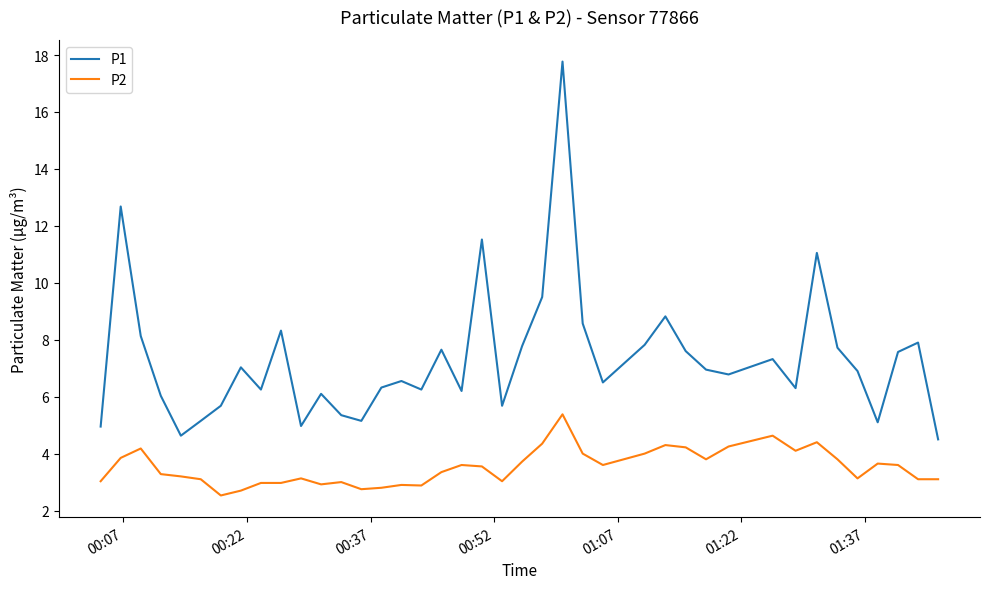

Rank the series by their average value, from lowest to highest.

P2, P1